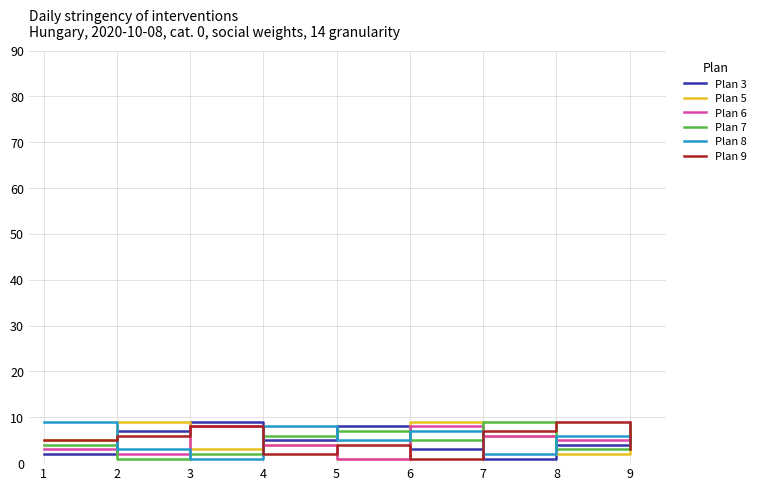

After their last crossing, which series has the higher values: Plan 8 or Plan 7?

Plan 7